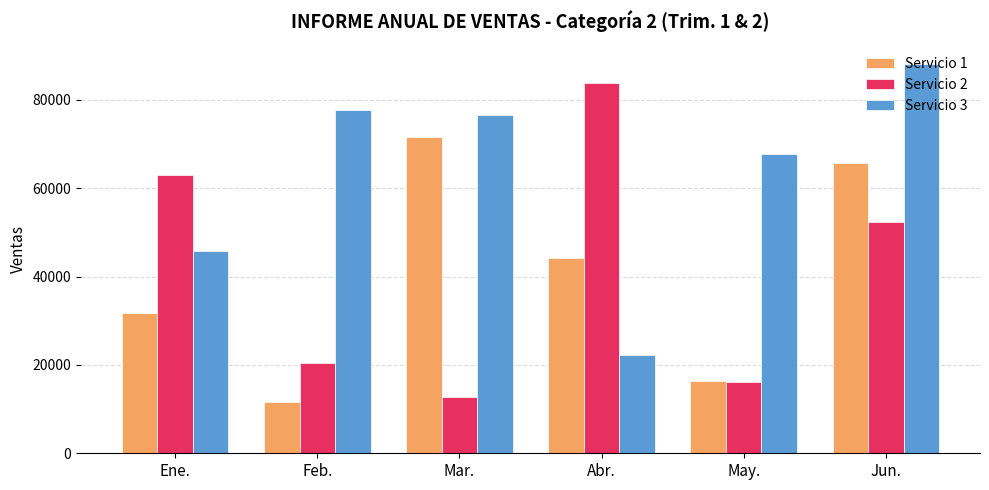

What is the value of the Servicio 2 bar at the 5th from the left?

16039